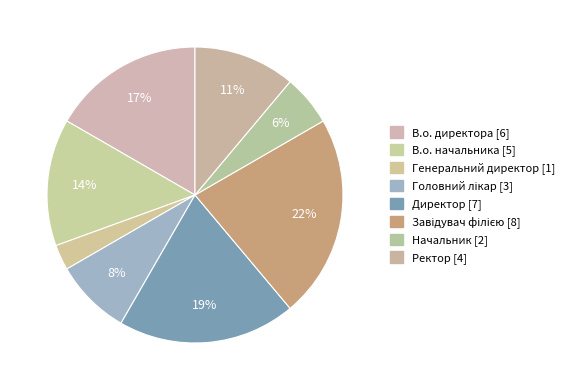

To the nearest percent, what is the combined percentage of В.о. директора and Начальник?

22%